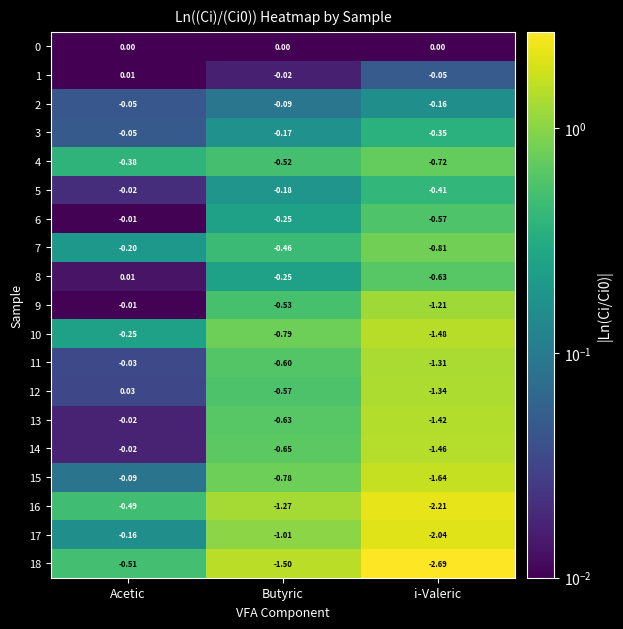

Rank the categories by 6 value from lowest to highest.

i-Valeric, Butyric, Acetic